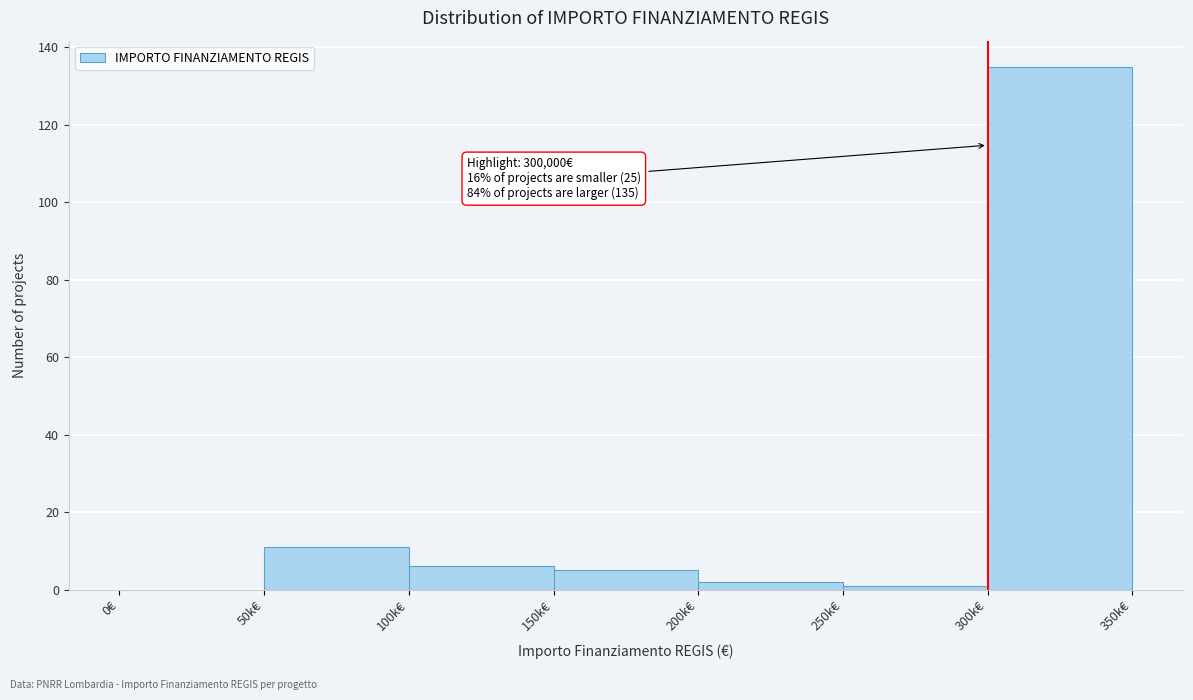

Reading left to right, what are all the values shown in this chart?

0€=0	50k€=11	100k€=6	150k€=5	200k€=2	250k€=1	300k€=135